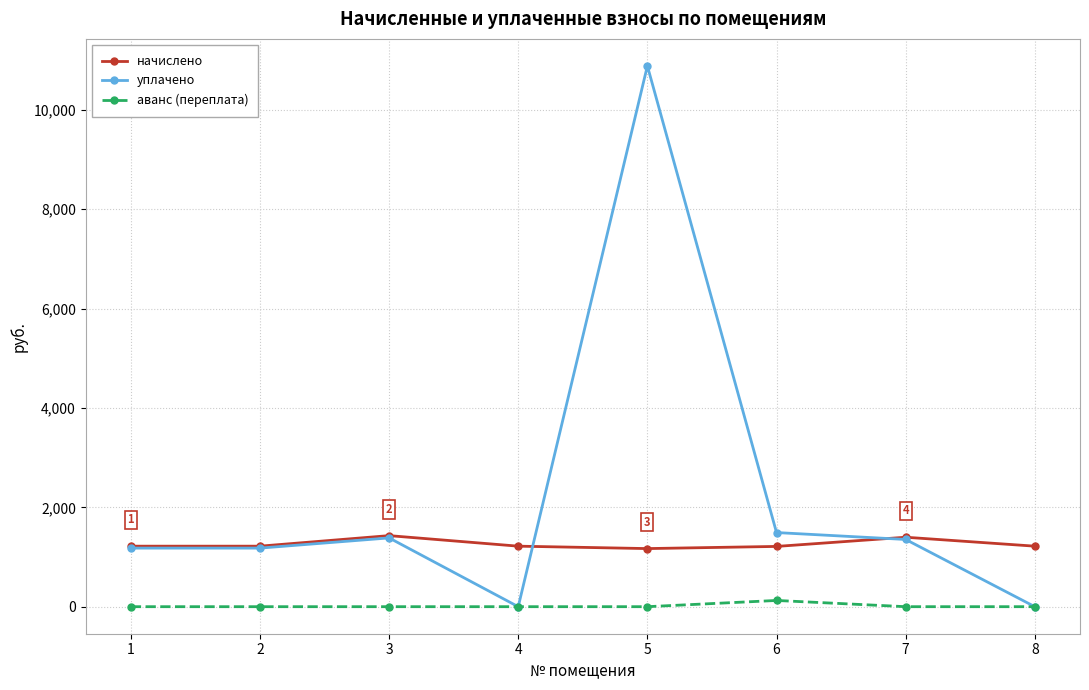

In уплачено, how many points are higher than both neighbors (excluding endpoints)?

2